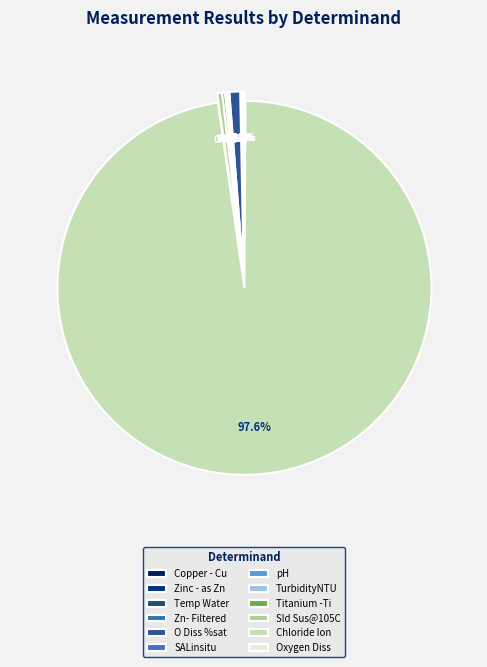

Combined, what portion of the pie is Zinc - as Zn and Sld Sus@105C?

0.5%